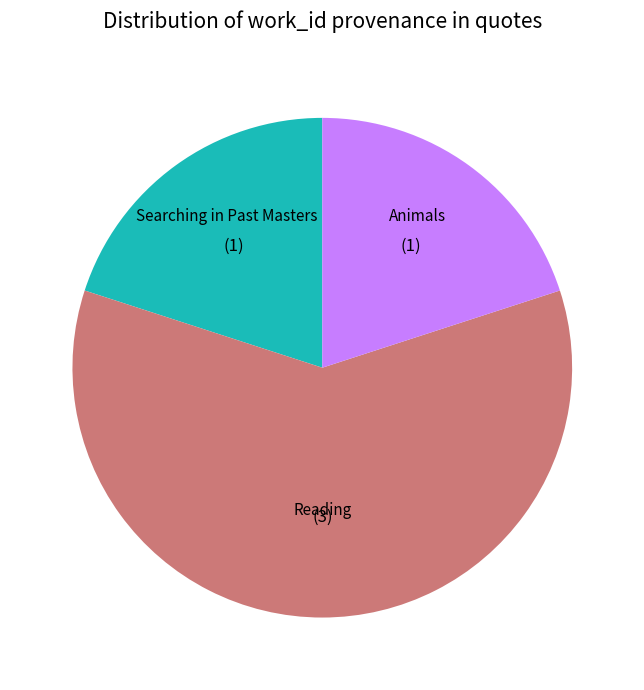

Which category has the biggest portion of the pie?

Reading